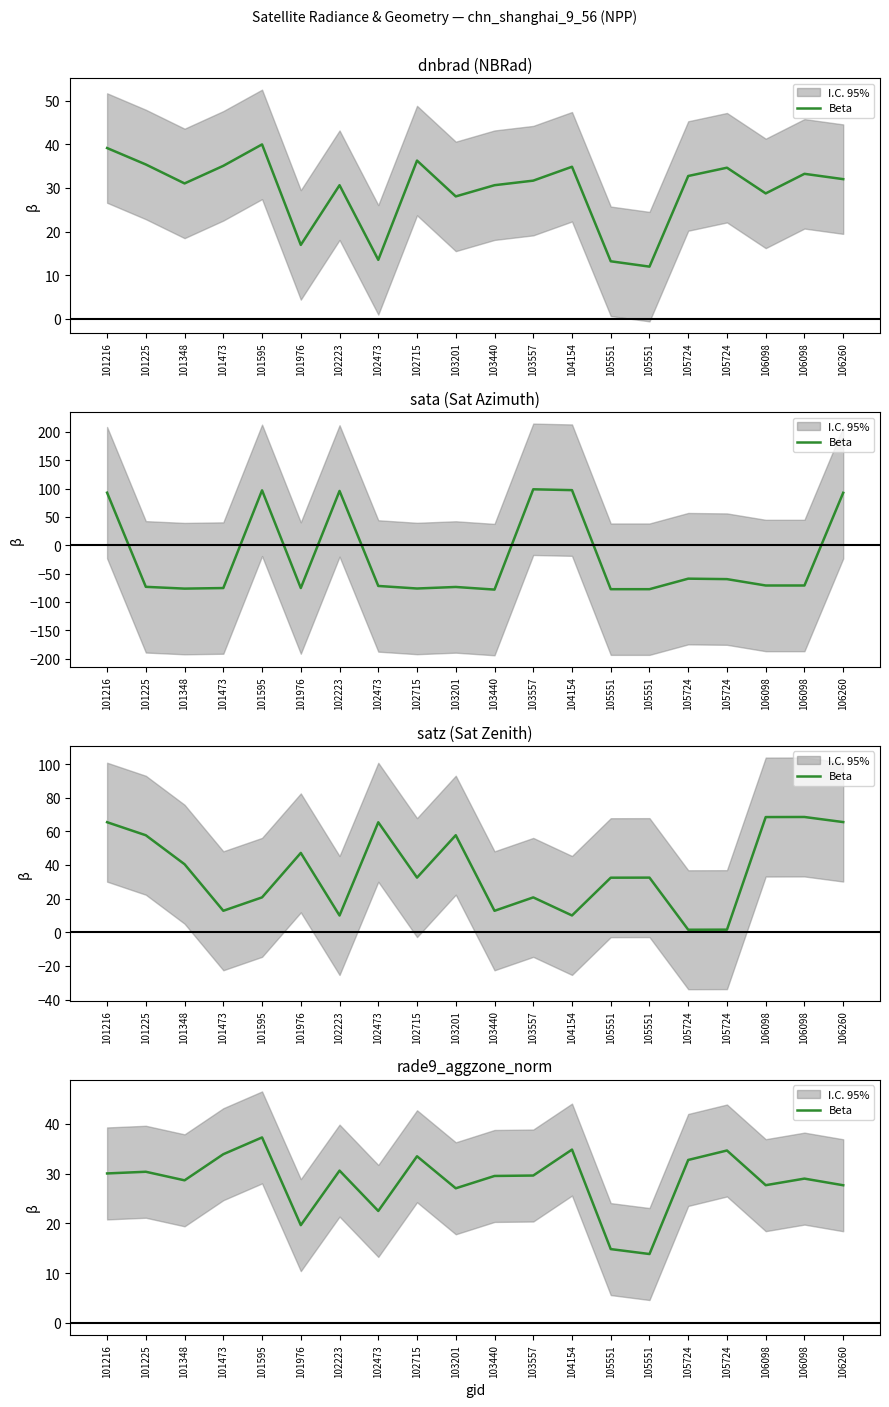

What is the difference between the values at 101216 and 103440?

0.5